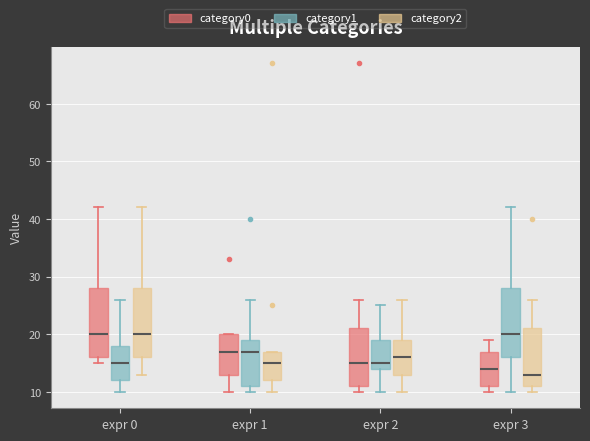

Which box has the lowest median line?

expr 3 (category2)